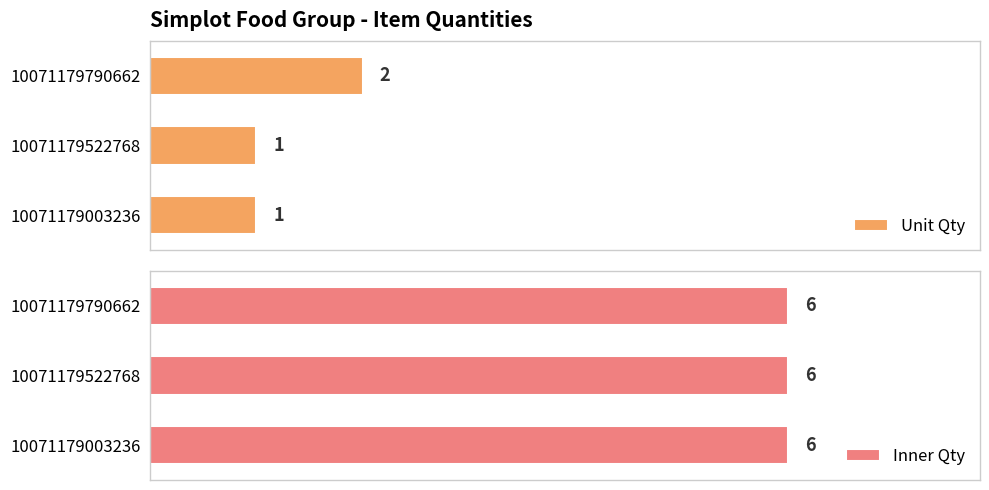

What is the minimum value for Unit Qty?

1.0